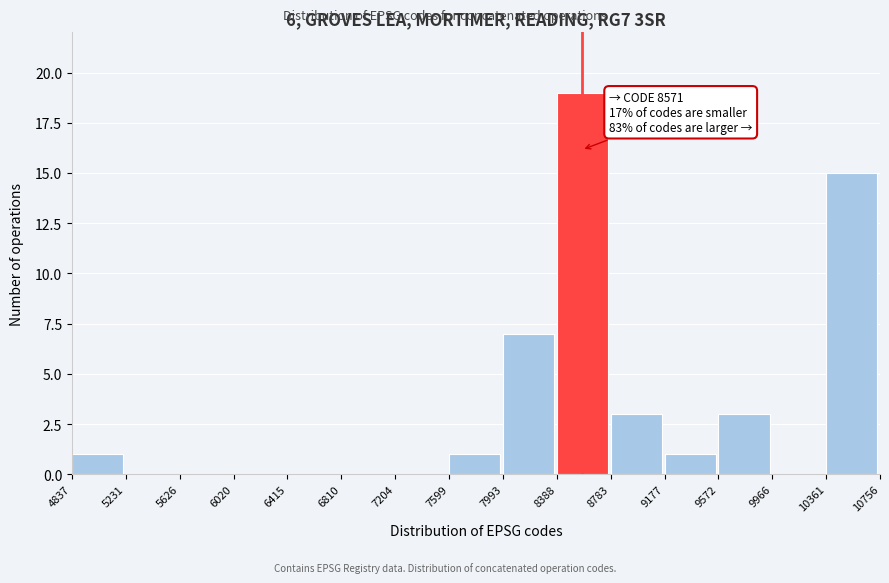

Which range on the x-axis has the tallest bar?

8388 to 8783